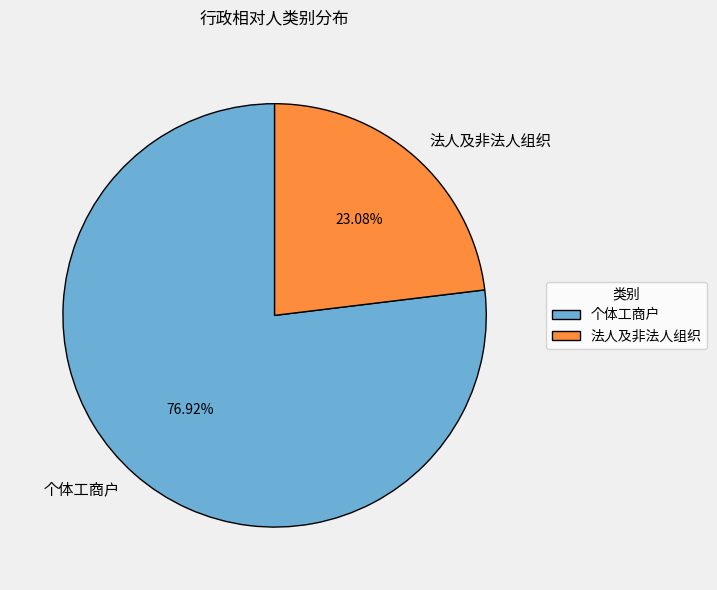

Rank the categories by value from lowest to highest.

法人及非法人组织, 个体工商户